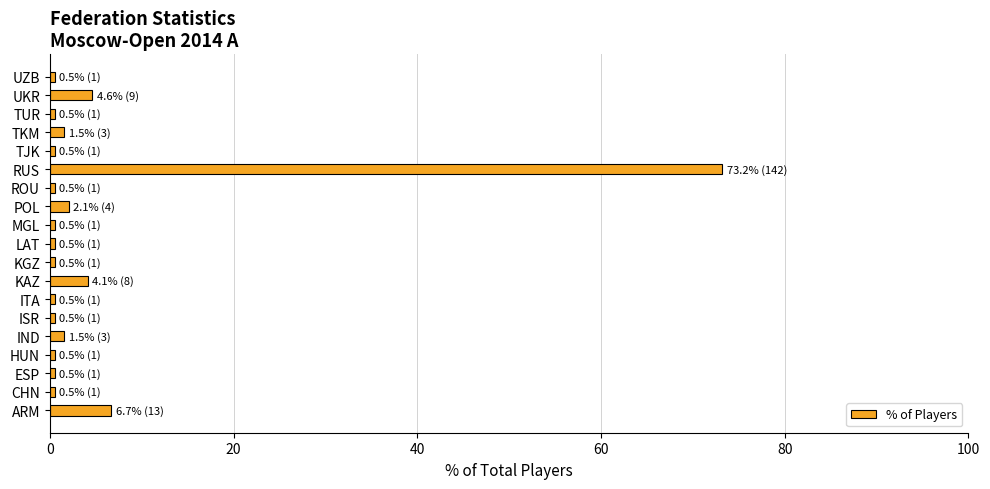

What is the difference between the maximum and second lowest values?

72.7